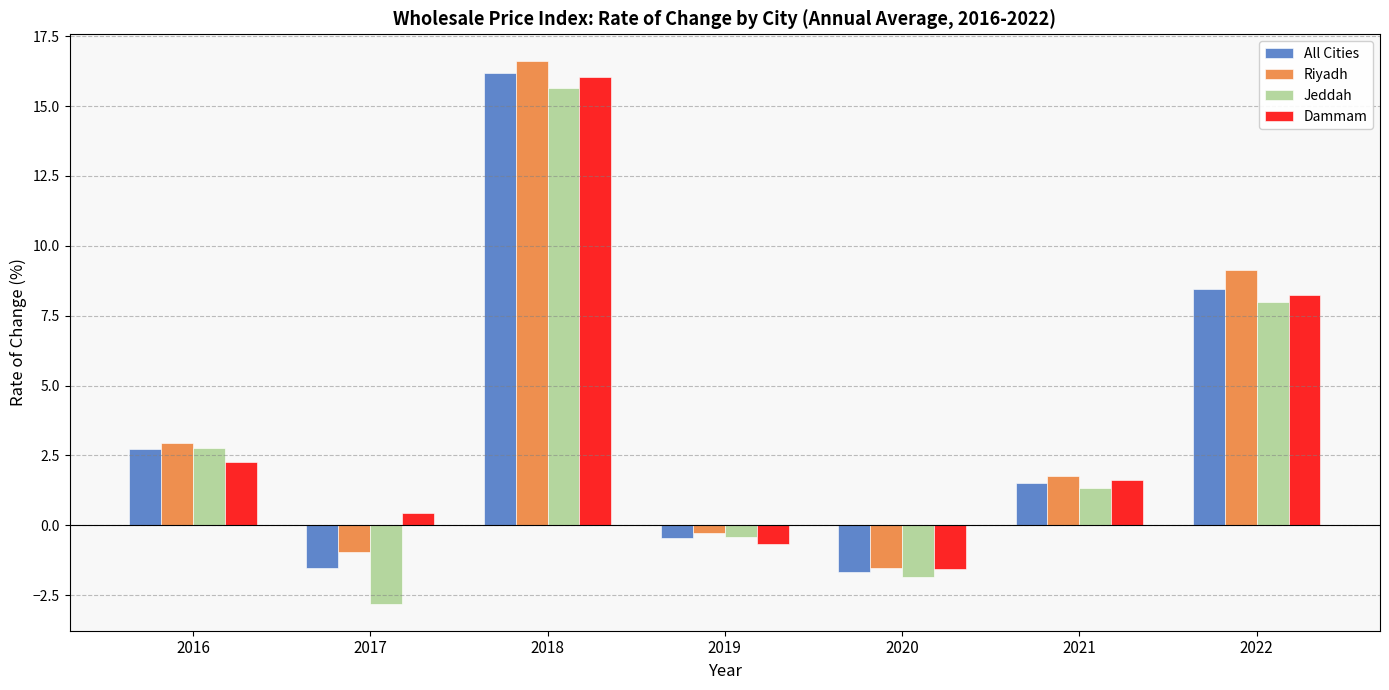

What is the value of the All Cities bar at the 4th from the left?

-0.5